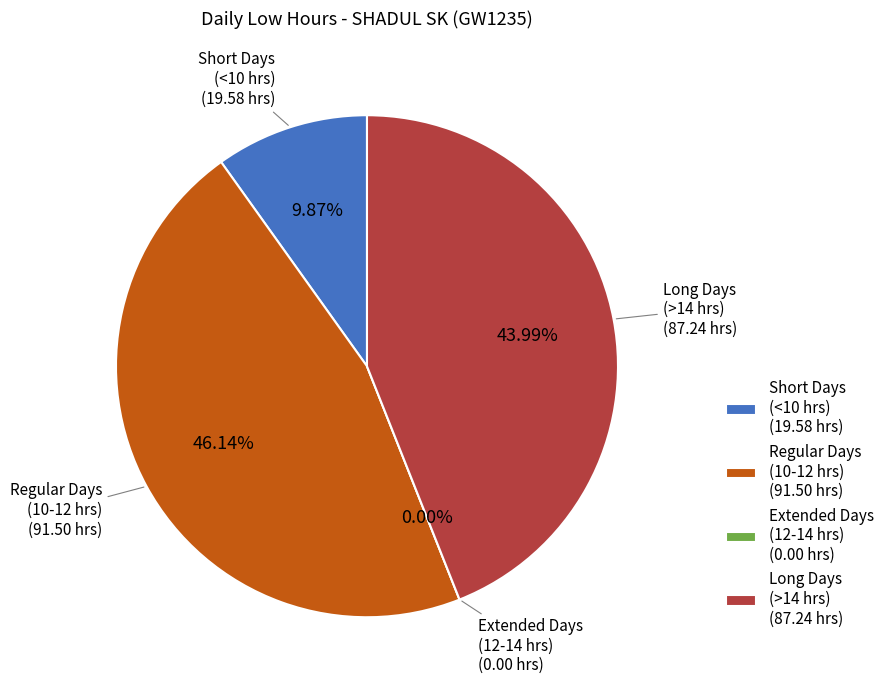

Is there any slice that represents more than half of the pie?

No